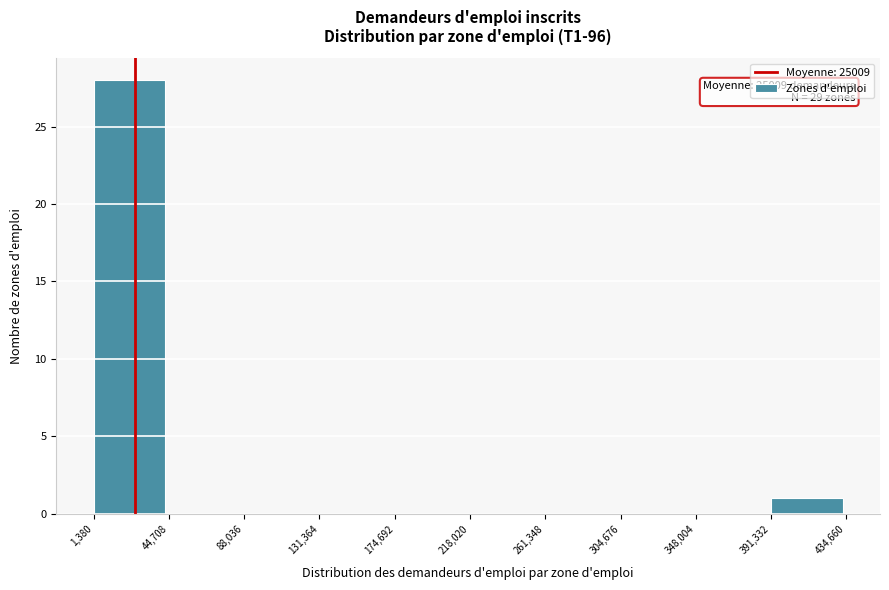

Which range on the x-axis has the tallest bar?

1,380 to 44,708